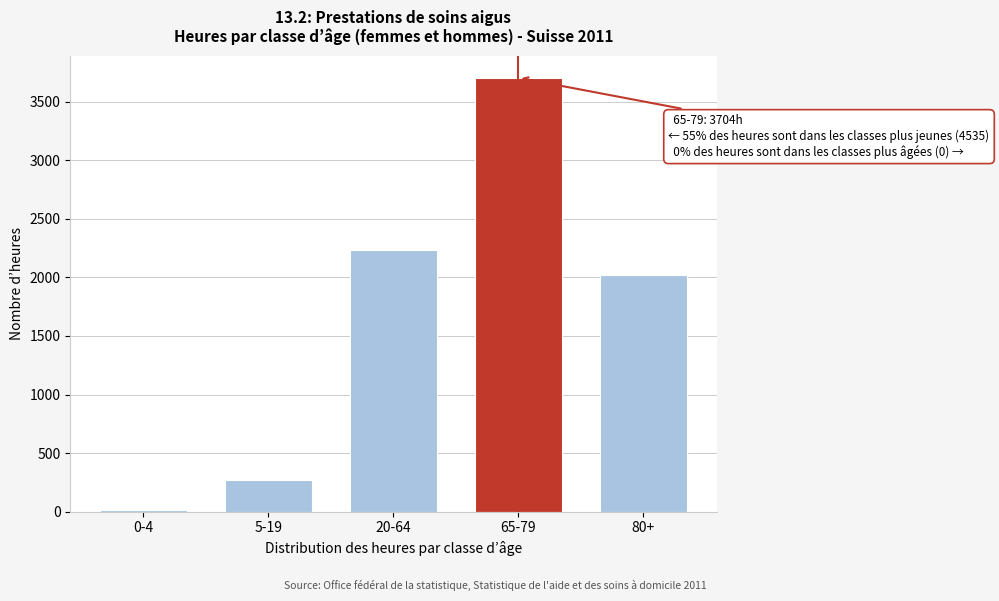

Reading left to right, extract all data points from this chart.

0-4=14	5-19=271	20-64=2230	65-79=3704	80+=2020